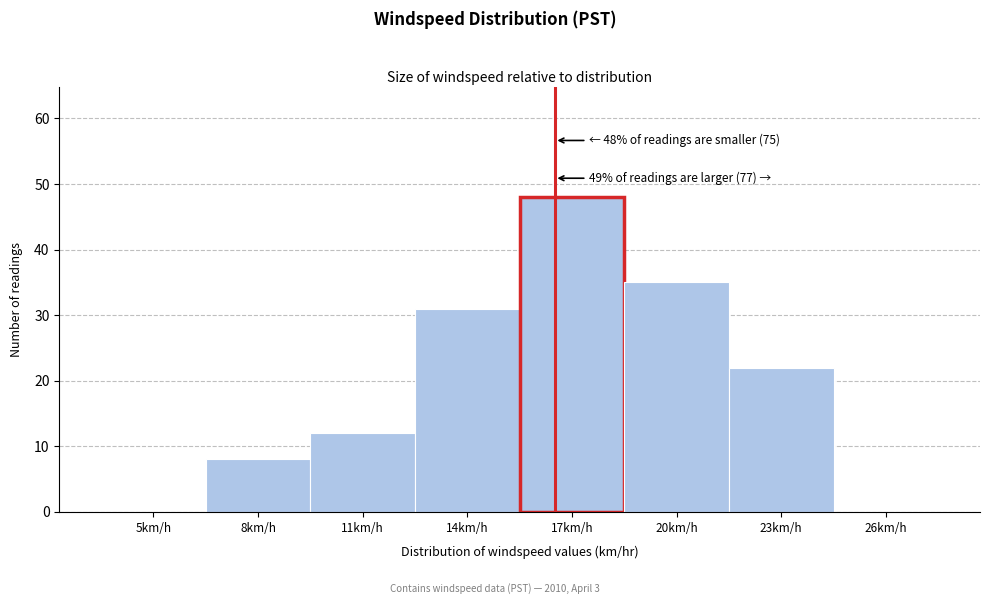

Reading right to left, list all the values displayed in this chart.

26km/h=0	23km/h=22	20km/h=35	17km/h=48	14km/h=31	11km/h=12	8km/h=8	5km/h=0